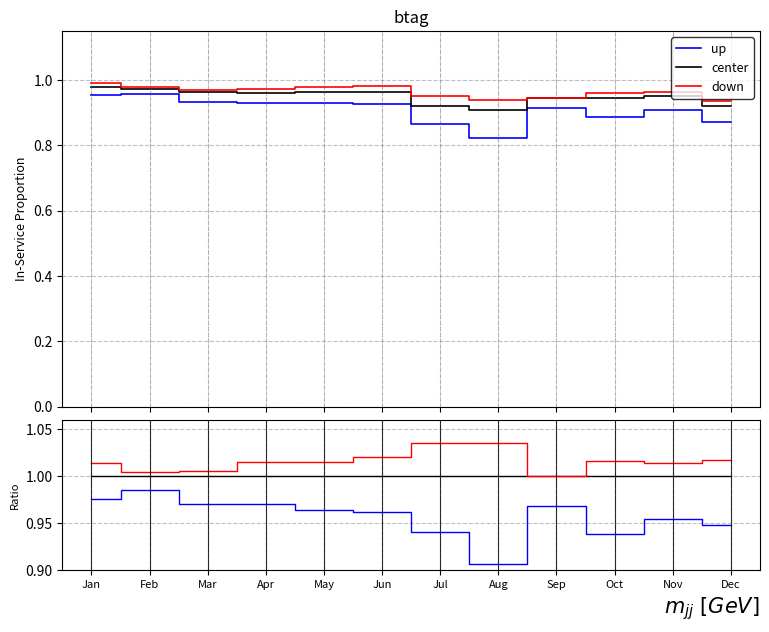

At which label is center closest to 1?

Jan